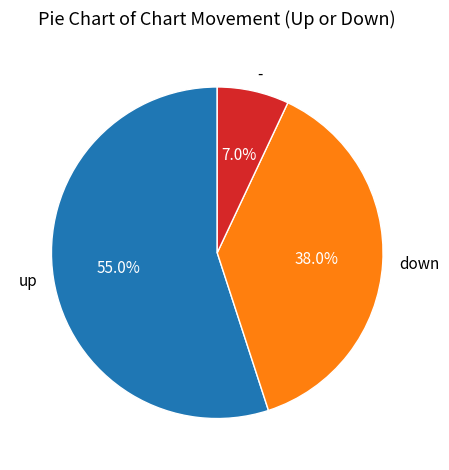

Approximately how many times larger is the value at down compared to up?

0.7